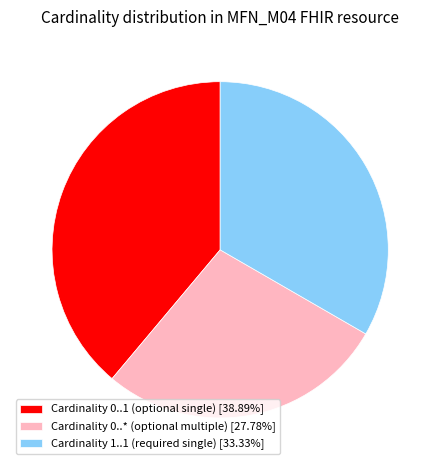

How many slices are in this pie chart?

3